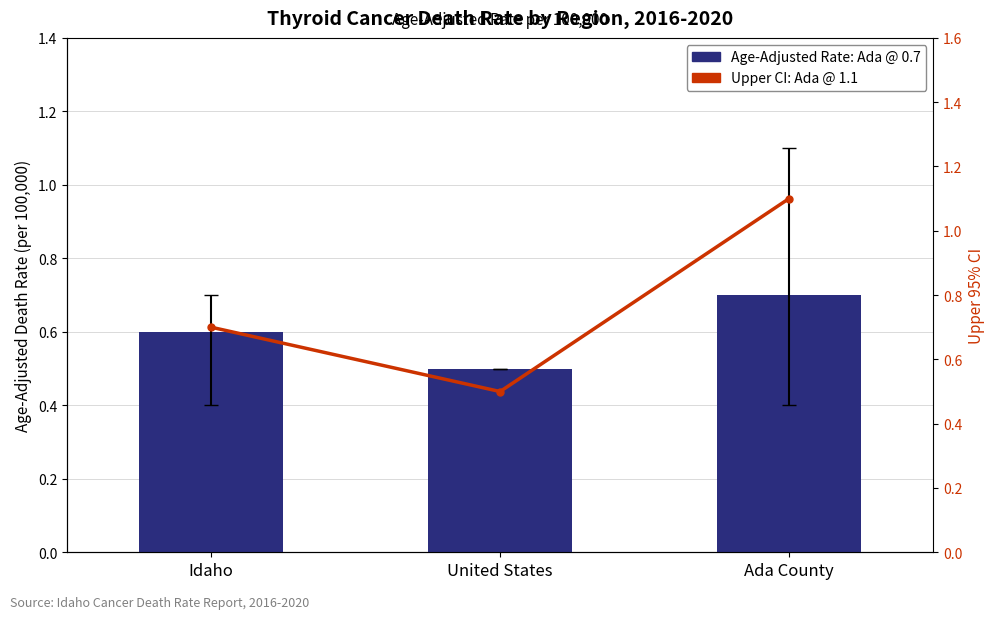

Rank the series at Idaho from lowest to highest value.

Age-Adjusted Death Rate, Upper 95% CI